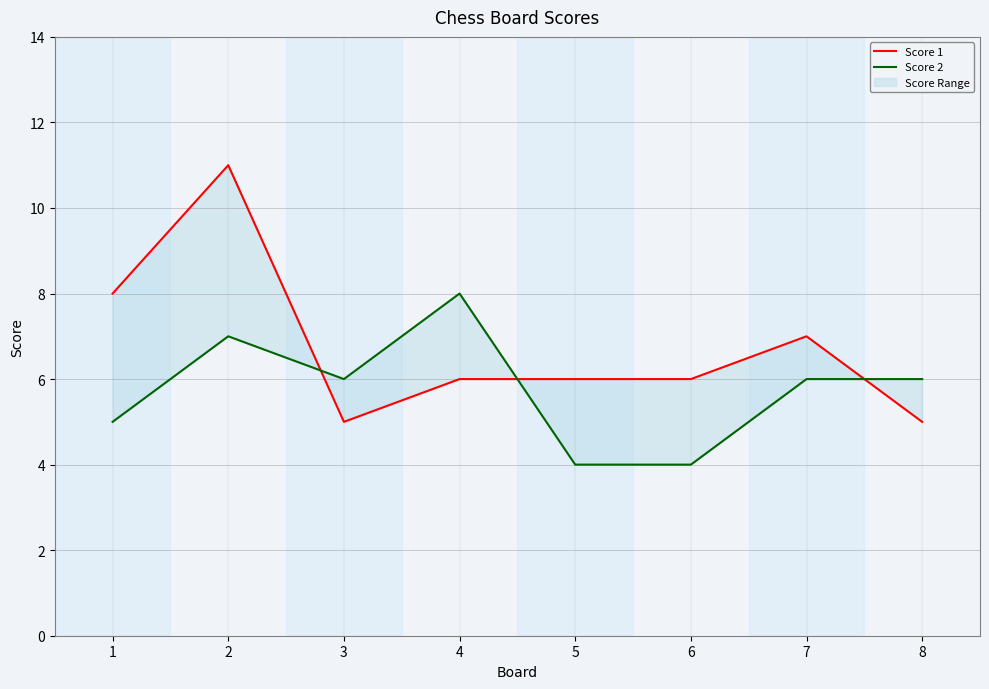

True or false: Score 2 and Score 1 intersect in this chart.

True